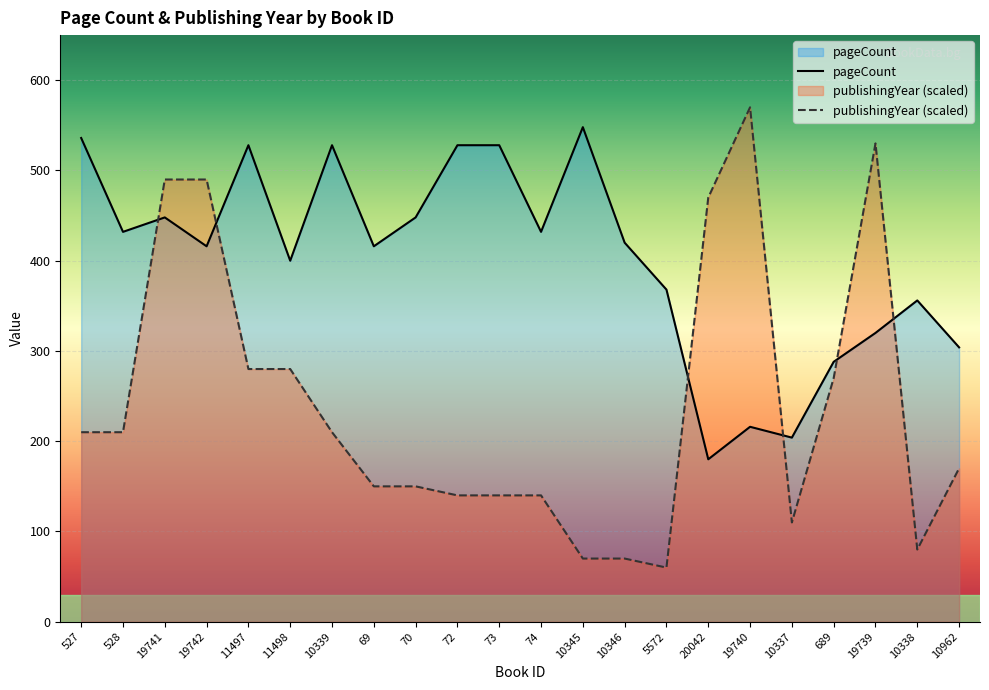

List the labels in order of publishingYear value, smallest first.

5572, 10345, 10346, 10338, 10337, 72, 73, 74, 69, 70, 10962, 527, 528, 10339, 689, 11497, 11498, 20042, 19741, 19742, 19739, 19740